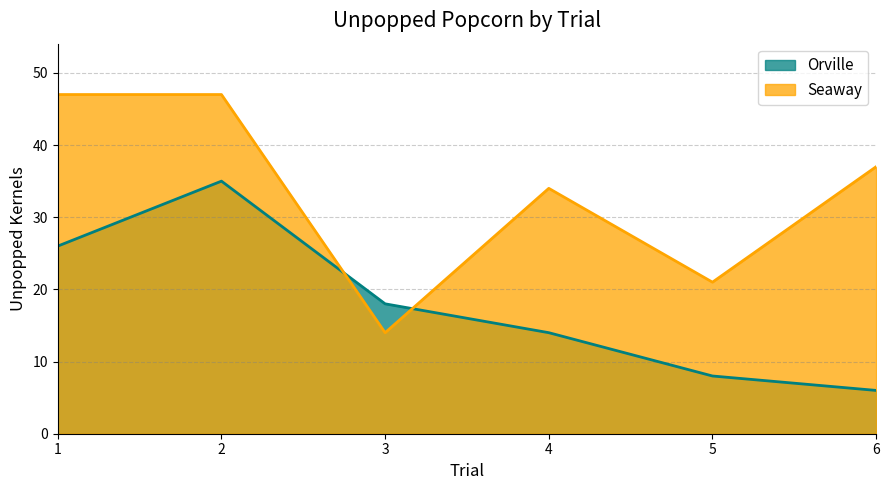

Reading right to left, list all the values displayed in this chart.

Orville: 6=6	5=8	4=14	3=18	2=35	1=26
Seaway: 6=37	5=21	4=34	3=14	2=47	1=47